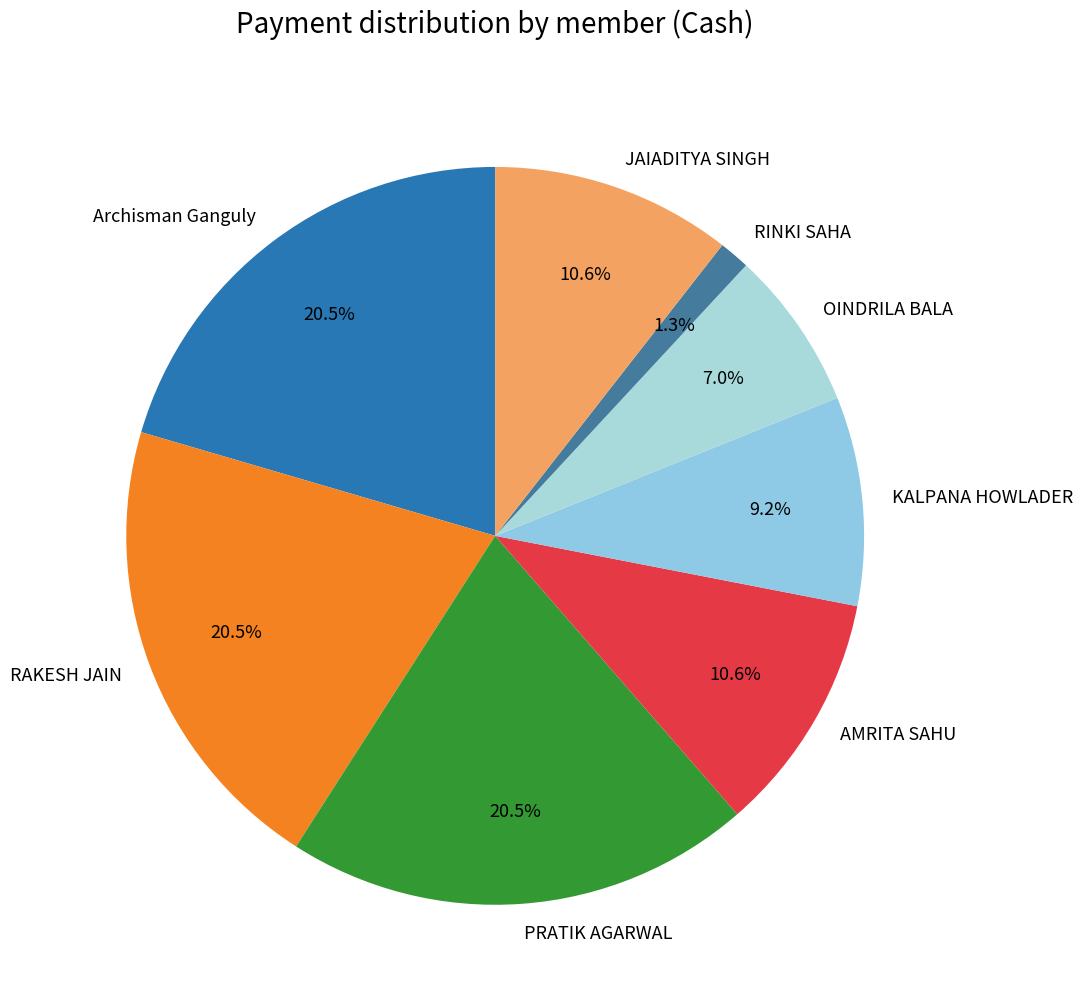

How many segments does this pie chart have?

8